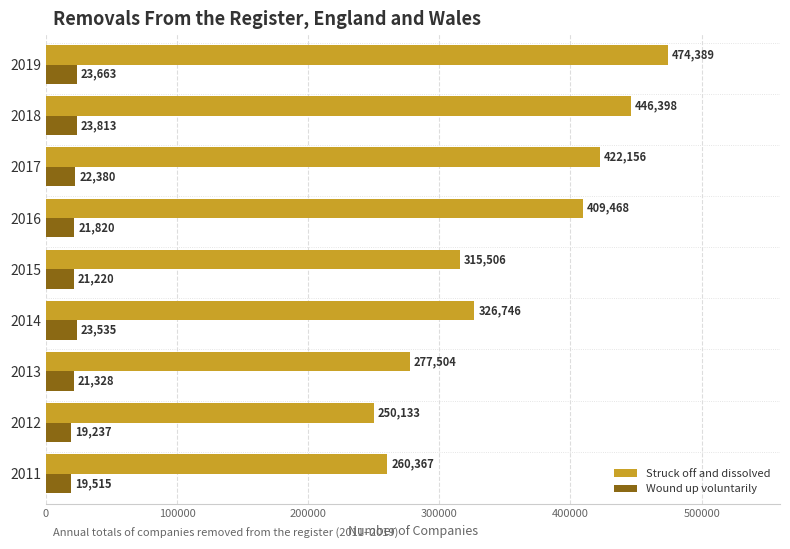

What are all the series names shown in the legend?

Struck off and dissolved, Wound up voluntarily